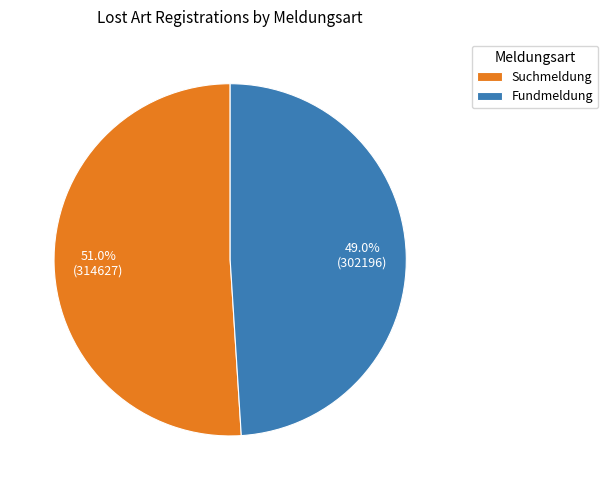

To the nearest percent, what percentage of the pie is Fundmeldung?

49%